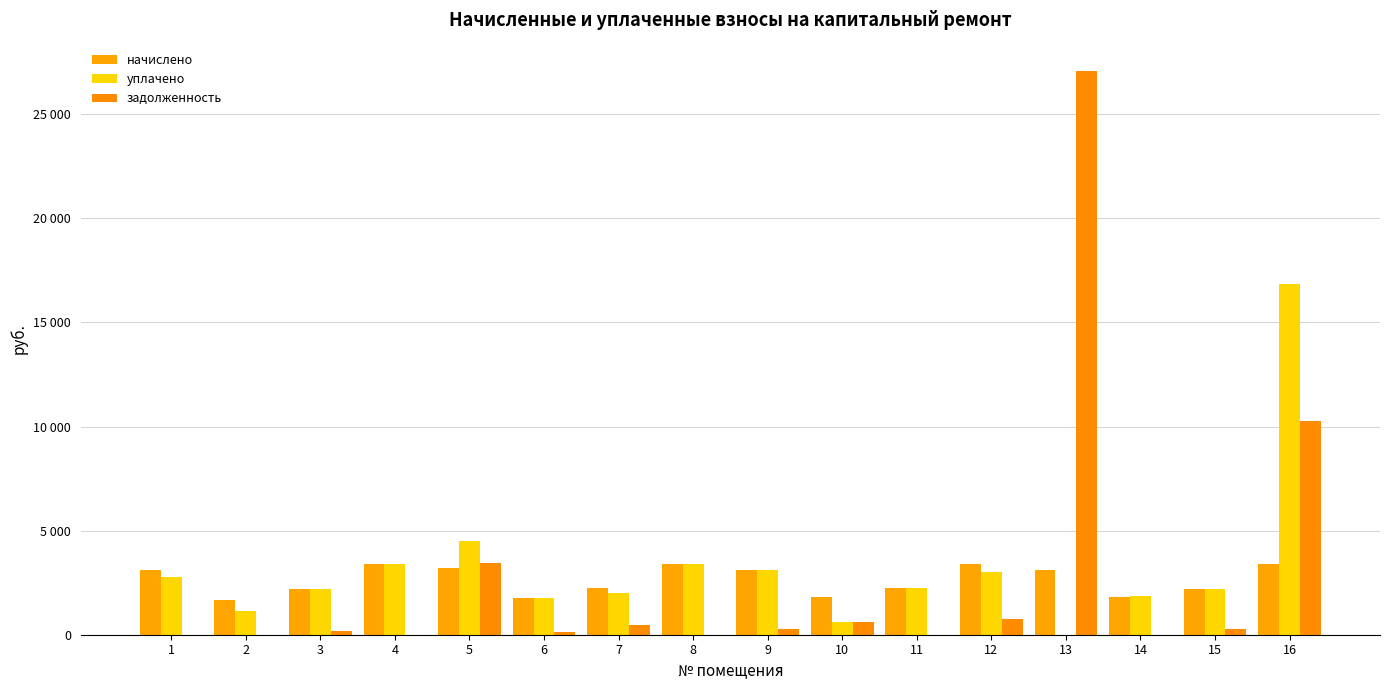

Which series has the largest total across all categories?

уплачено